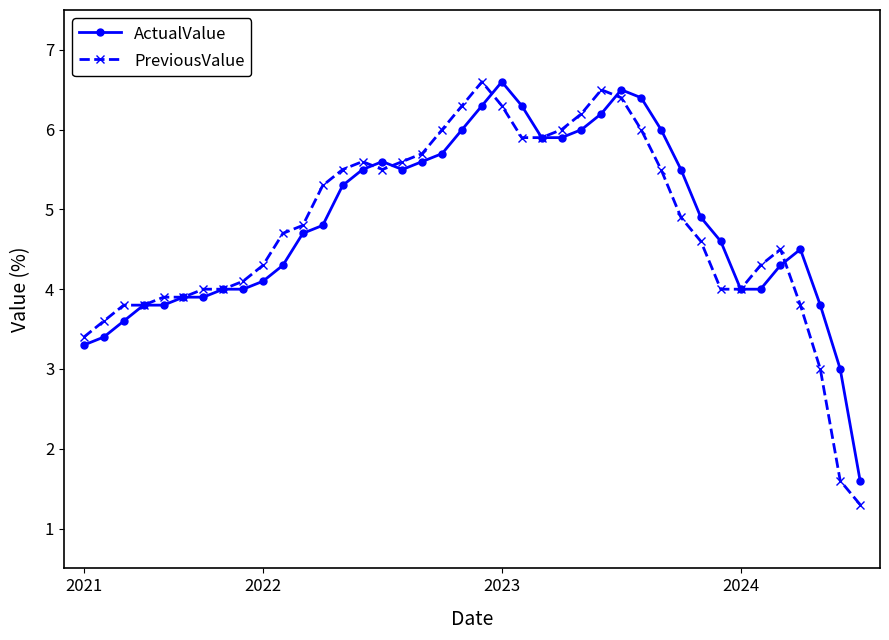

What is the smallest value displayed?

1.3